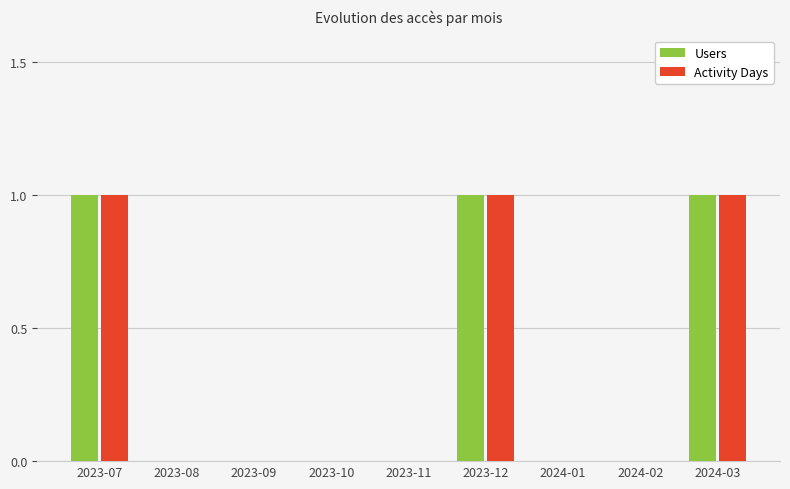

Reading left to right, list all the values displayed in this chart.

Users: 2023-07=1	2023-08=0	2023-09=0	2023-10=0	2023-11=0	2023-12=1	2024-01=0	2024-02=0	2024-03=1
Activity Days: 2023-07=1	2023-08=0	2023-09=0	2023-10=0	2023-11=0	2023-12=1	2024-01=0	2024-02=0	2024-03=1